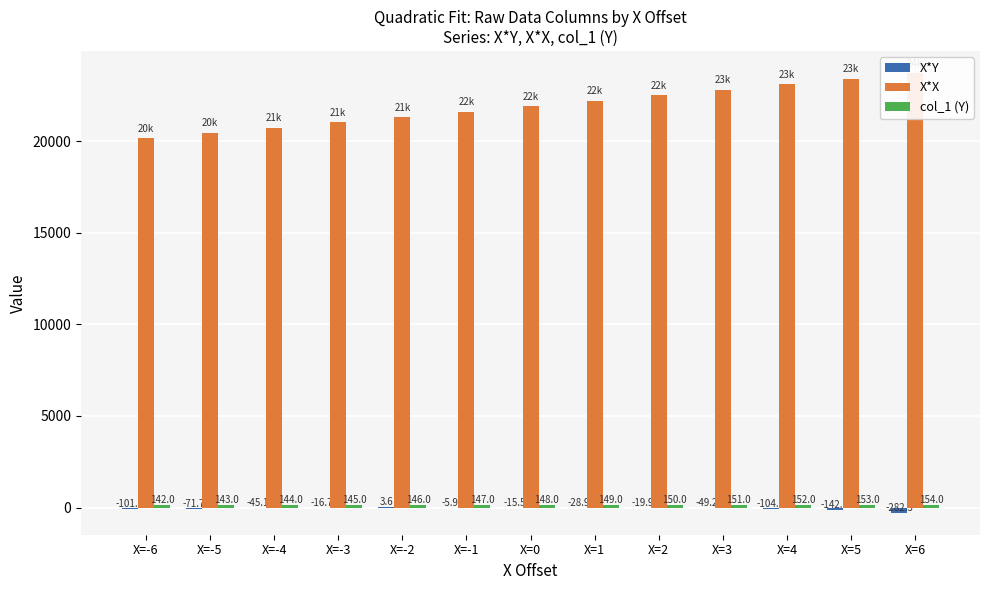

Reading right to left, what are all the values shown in this chart?

X*Y: X=6=-282.3	X=5=-142.1	X=4=-104.6	X=3=-49.2	X=2=-19.9	X=1=-28.9	X=0=-15.5	X=-1=-5.9	X=-2=3.6	X=-3=-16.7	X=-4=-45.1	X=-5=-71.7	X=-6=-101.0
X*X: X=6=23716.0	X=5=23409.0	X=4=23104.0	X=3=22801.0	X=2=22500.0	X=1=22201.0	X=0=21904.0	X=-1=21609.0	X=-2=21316.0	X=-3=21025.0	X=-4=20736.0	X=-5=20449.0	X=-6=20164.0
col_1 (Y): X=6=154.0	X=5=153.0	X=4=152.0	X=3=151.0	X=2=150.0	X=1=149.0	X=0=148.0	X=-1=147.0	X=-2=146.0	X=-3=145.0	X=-4=144.0	X=-5=143.0	X=-6=142.0